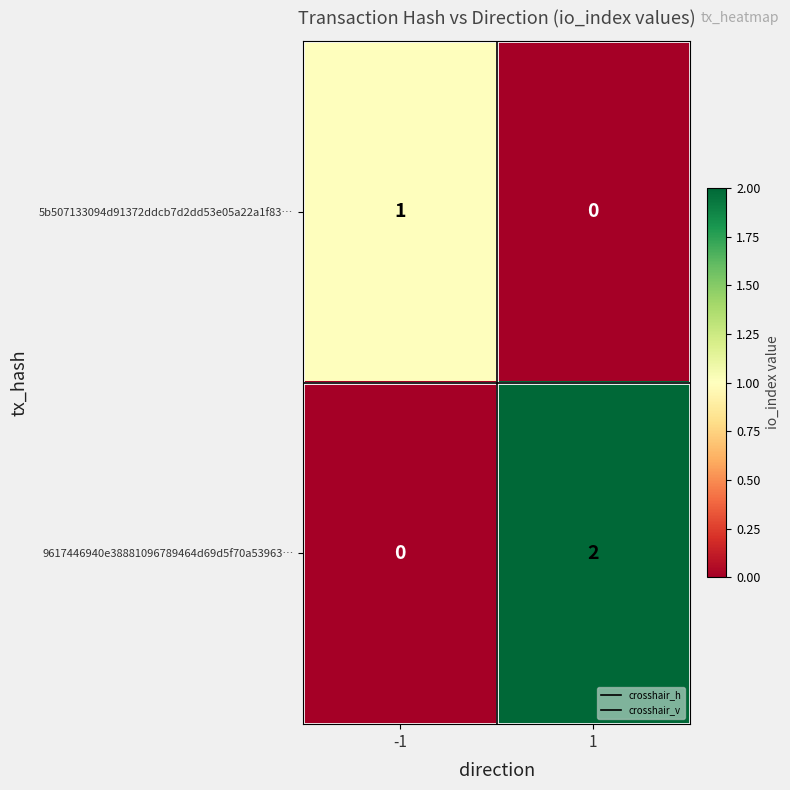

Which series changed the most between -1 and 1?

9617446940e38881096789464d69d5f70a53963…